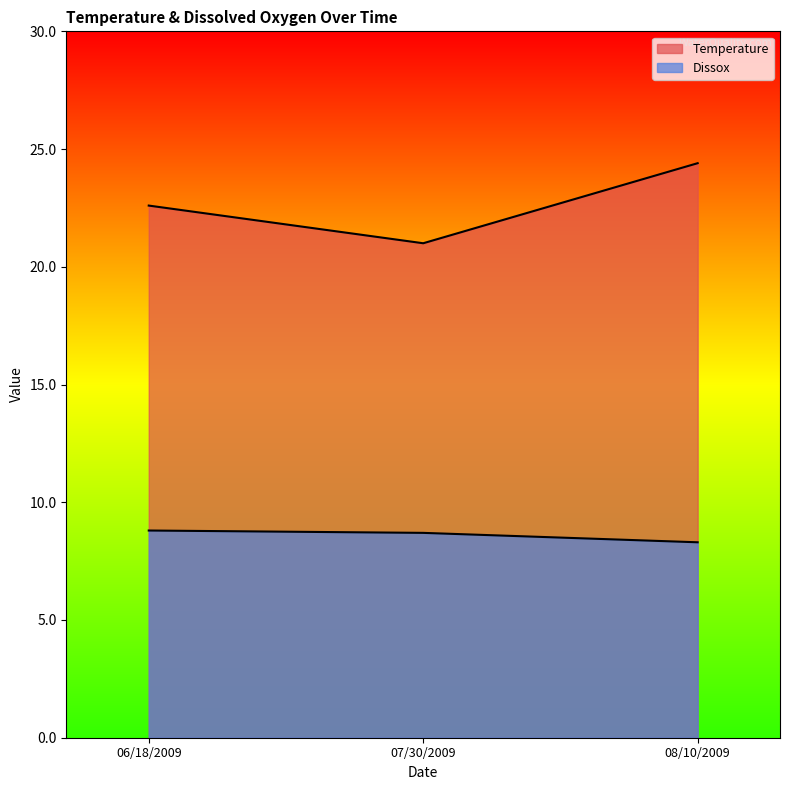

Rank the series by their average value, from highest to lowest.

Temperature, Dissox